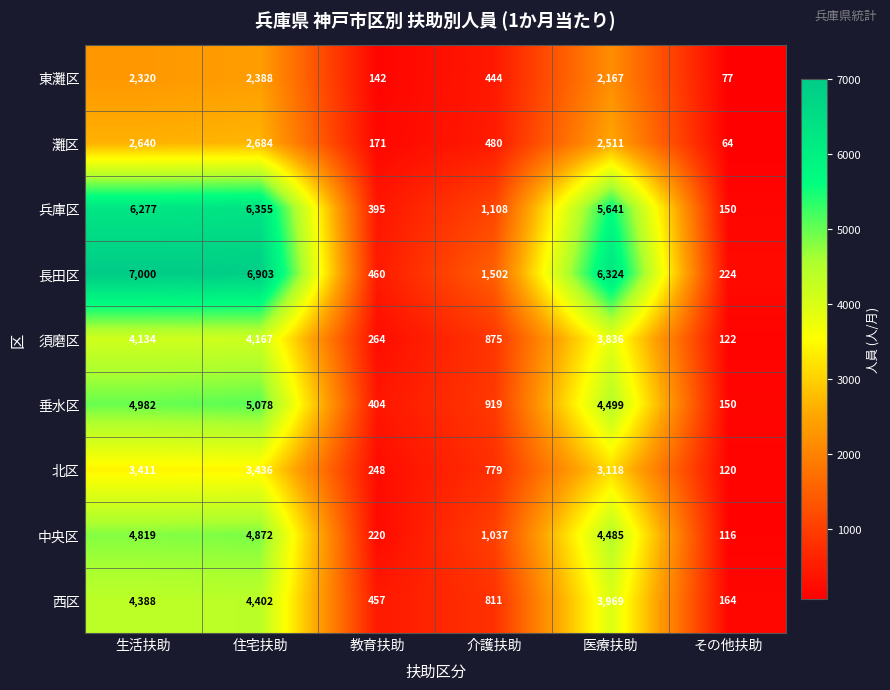

Is it true that 須磨区 equals 5754 at 医療扶助?

False